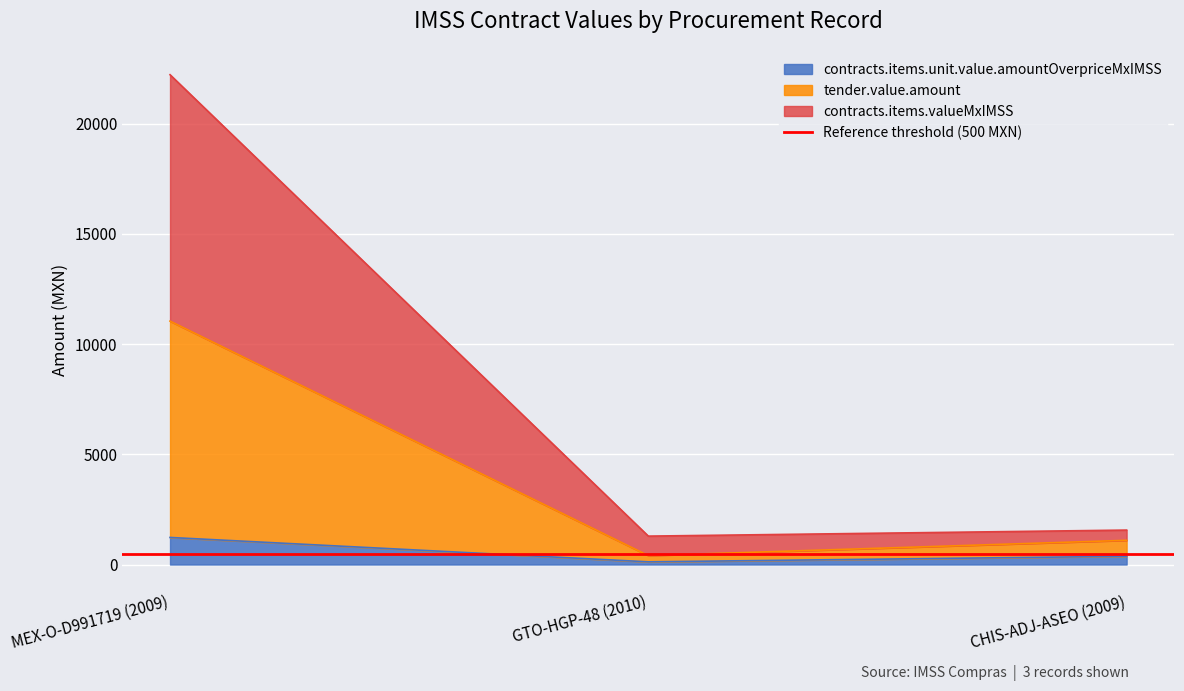

What is the label of the 3rd point from the right?

MEX-O-D991719 (2009)